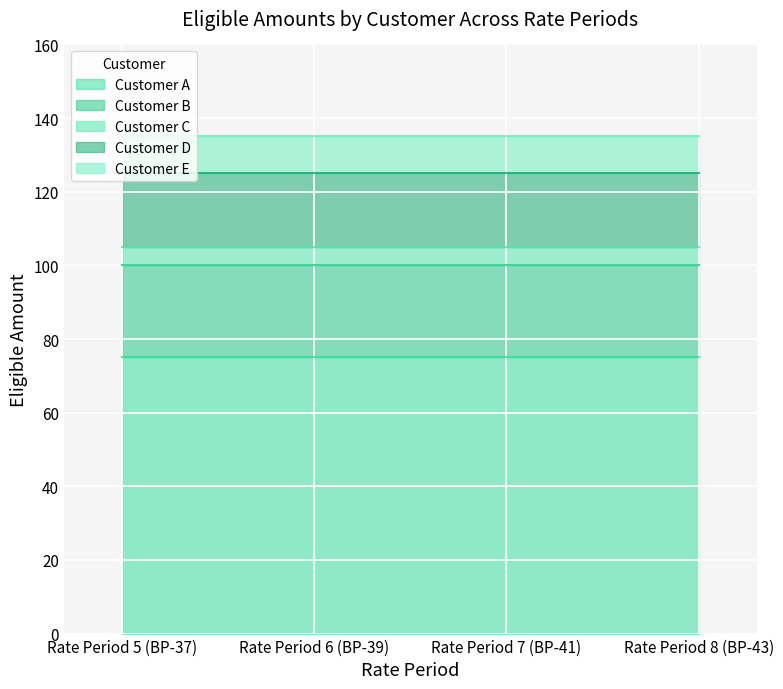

Between Rate Period 7 (BP-41) and Rate Period 8 (BP-43), which is larger?

Rate Period 7 (BP-41)